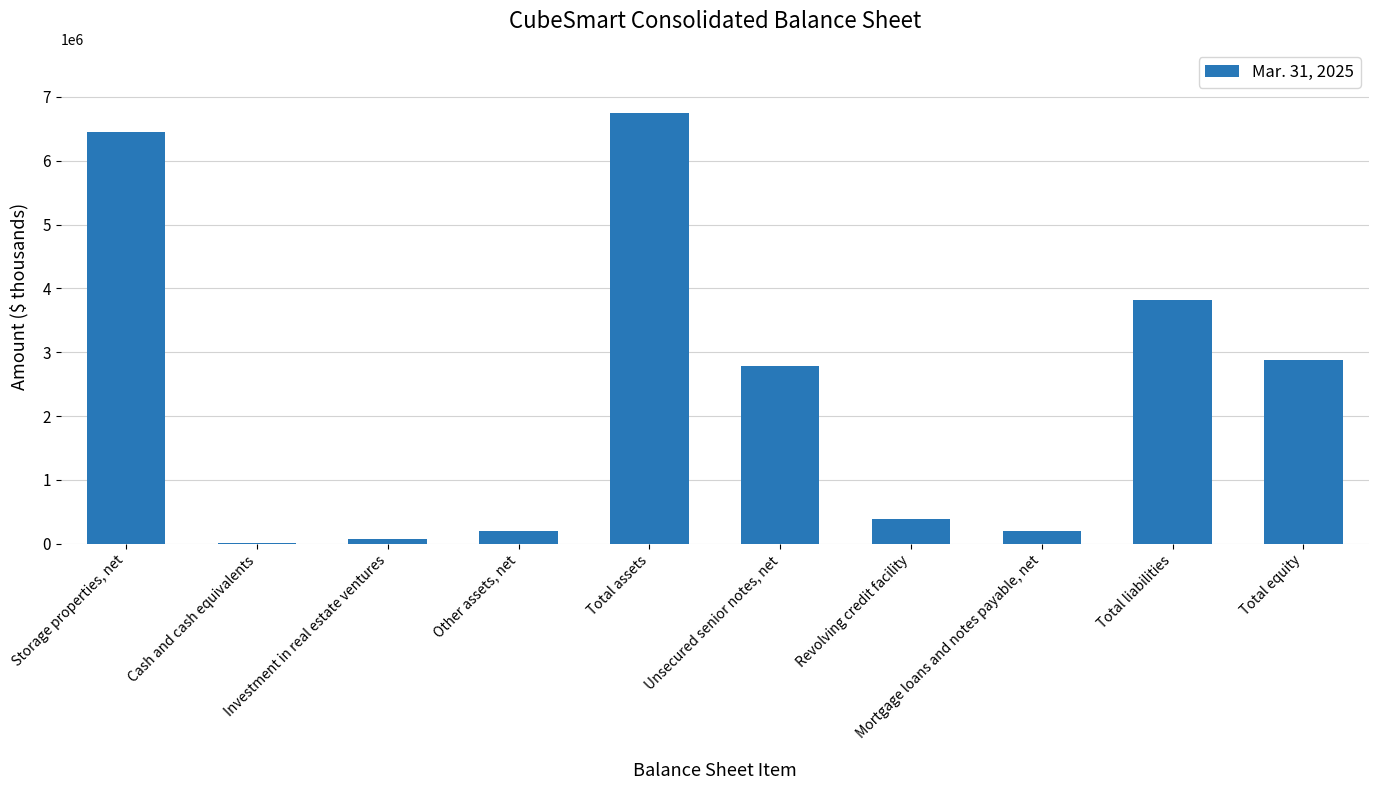

True or false: the data shows 6740280 at Total assets.

True